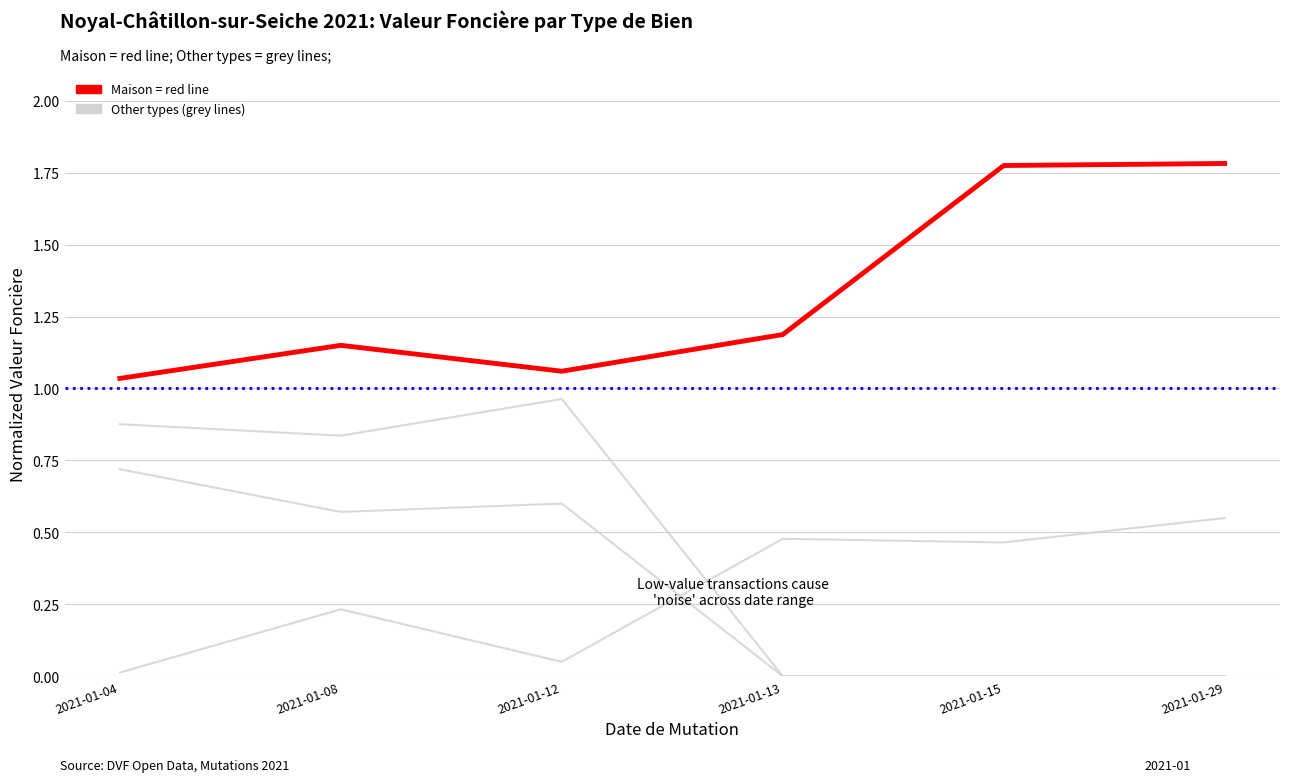

How many lines are shown in the chart?

4